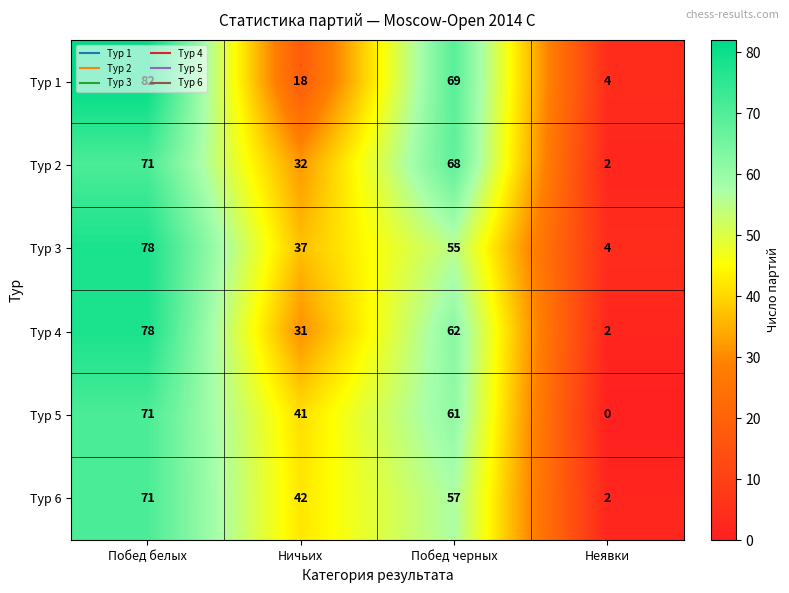

Which series has the largest range (max minus min)?

Тур 1